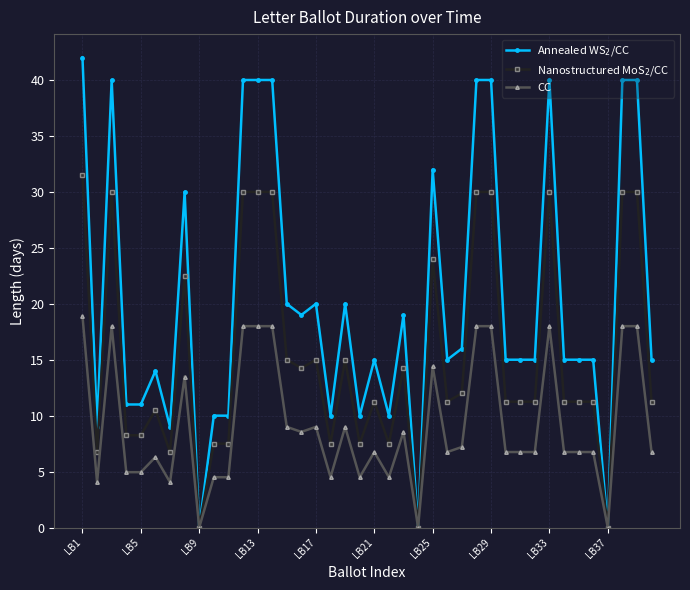

What is the maximum value for CC?

18.9